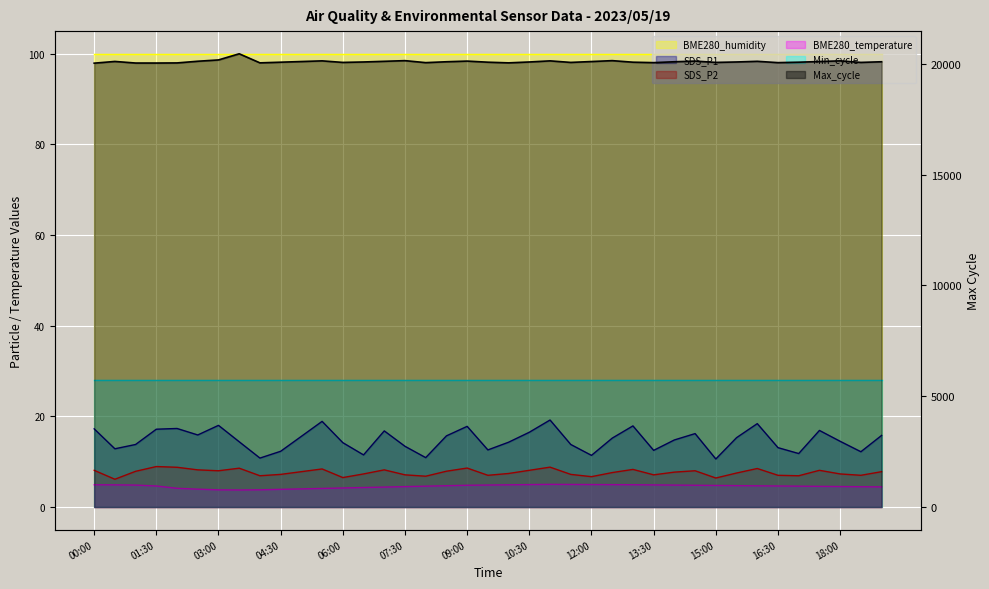

What is the maximum value for Max_cycle?

20460.0